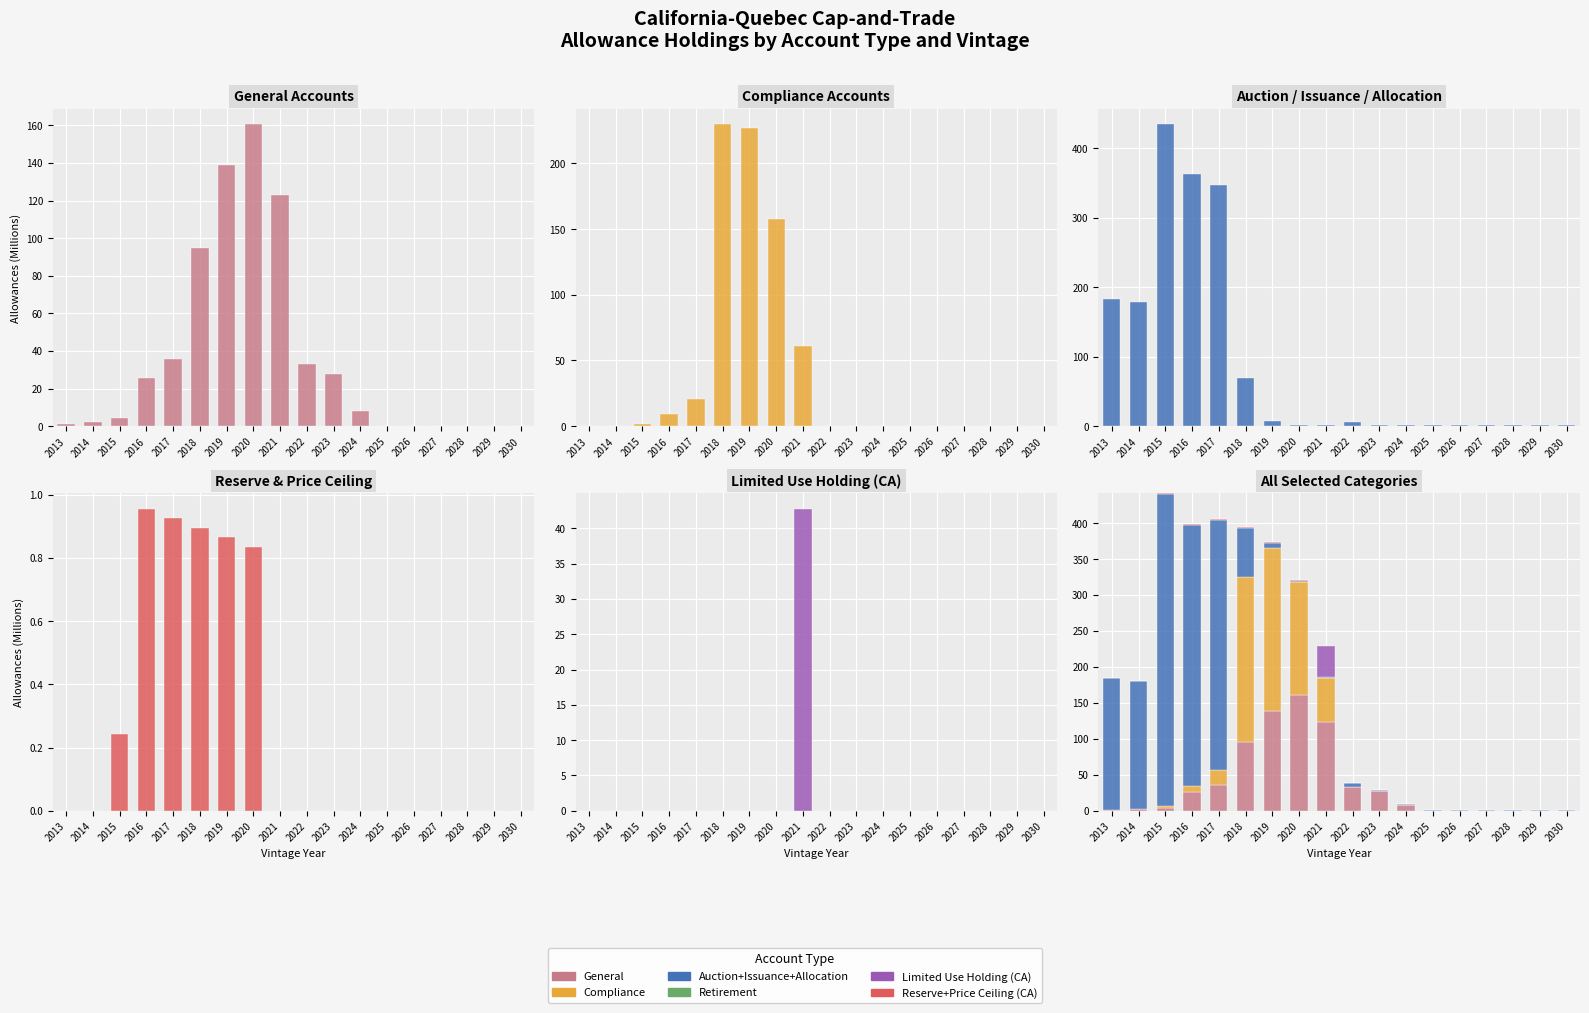

At 2029, list the series in order from smallest to largest.

General, Compliance, Reserve+Price Ceiling (CA), Limited Use Holding (CA), Auction+Issuance+Allocation